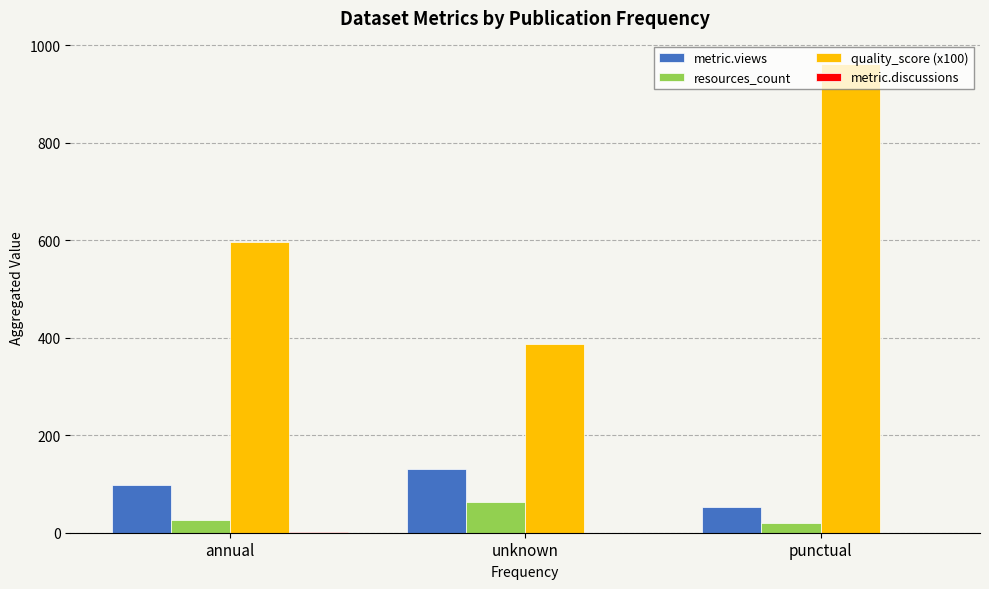

What is the maximum value for metric.views?

130